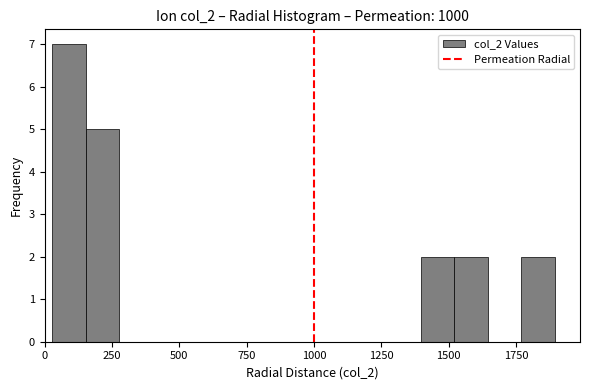

Read against the x-axis, roughly where is the centre of the tallest bar?

100